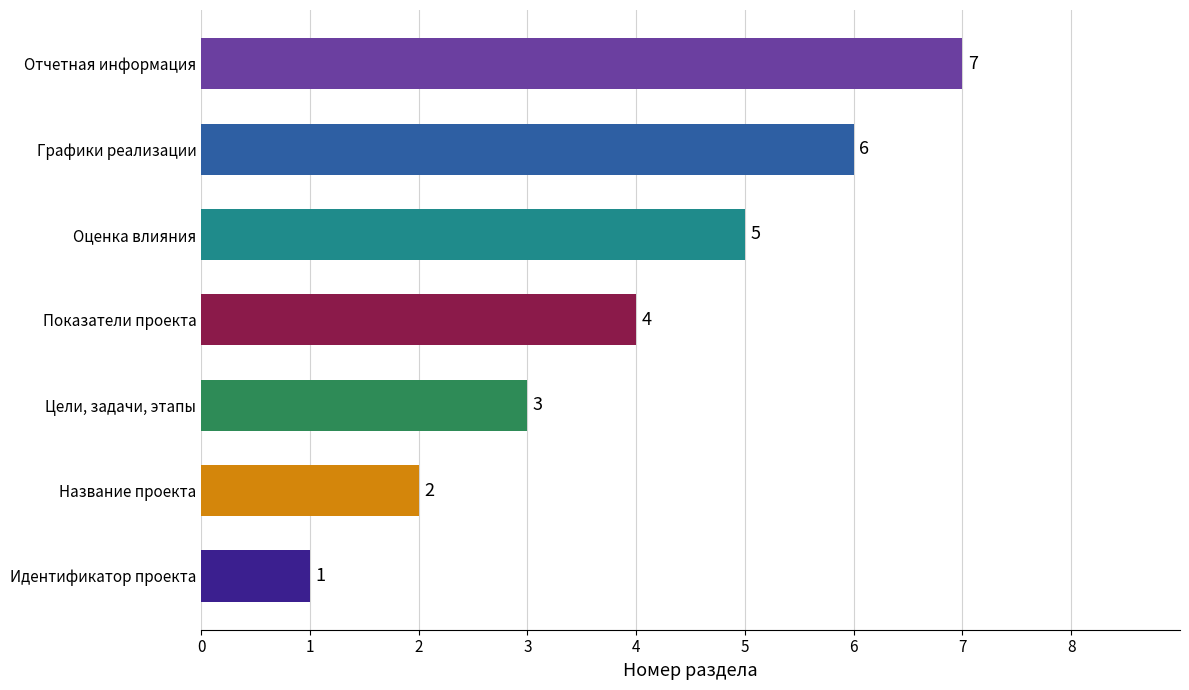

Rank the categories by value from lowest to highest.

Идентификатор проекта, Название проекта, Цели, задачи, этапы, Показатели проекта, Оценка влияния, Графики реализации, Отчетная информация